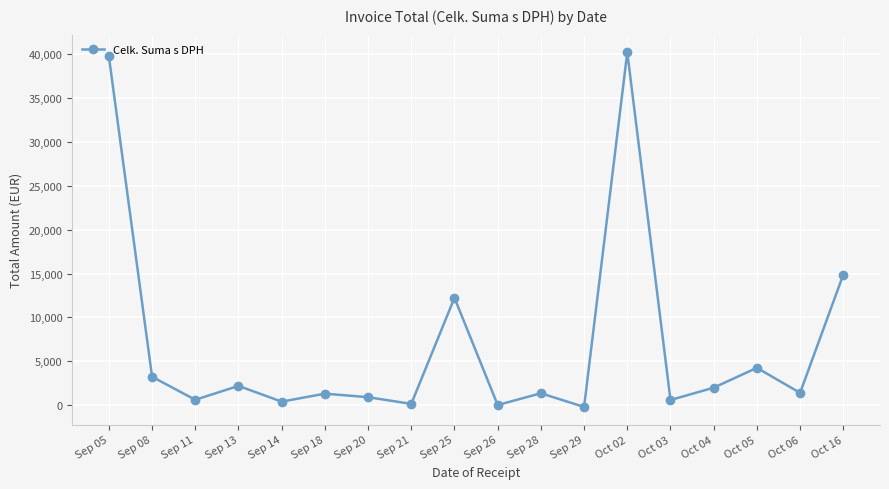

Where is the first local maximum?

Sep 13